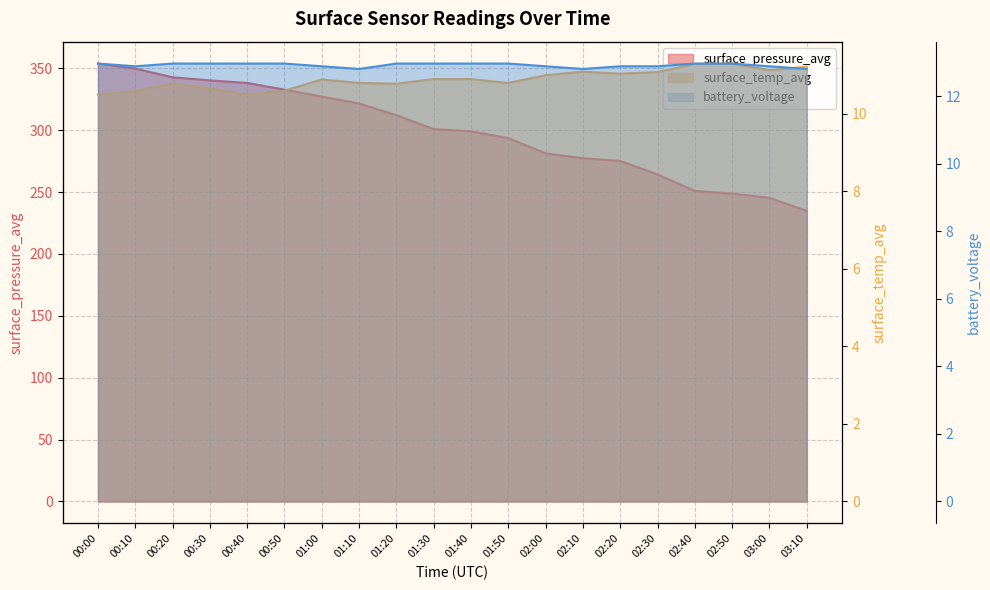

What position from the right is 02:20?

6